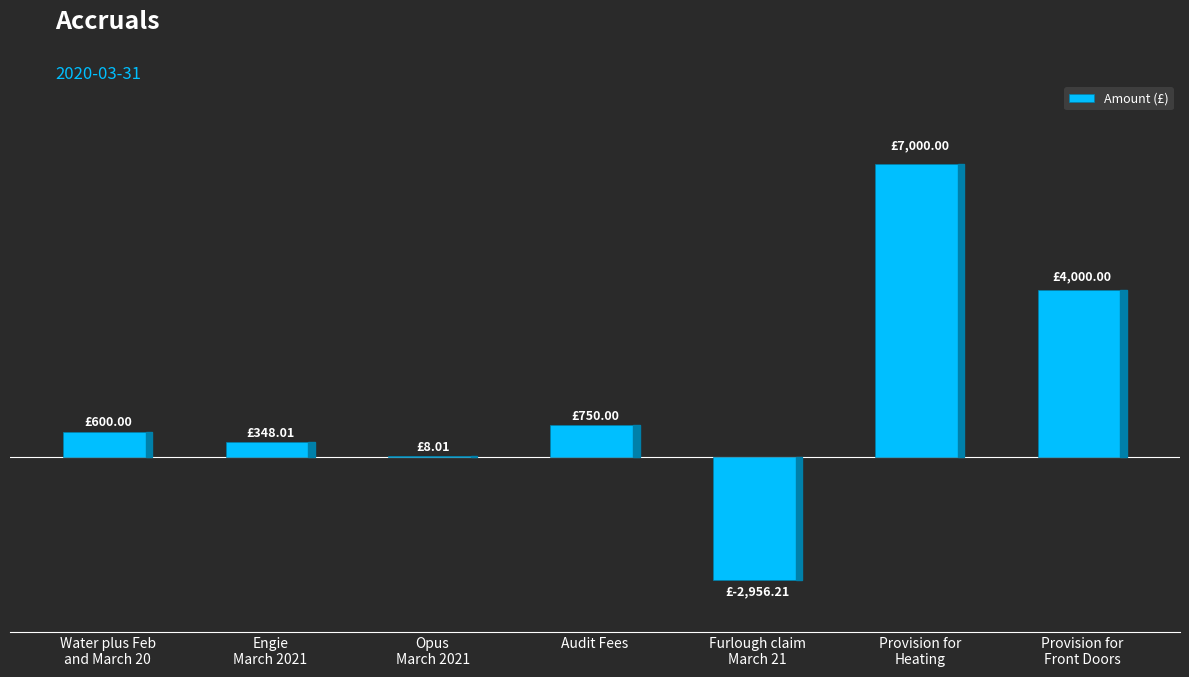

What is the label of the 3rd bar from the left?

Opus
March 2021